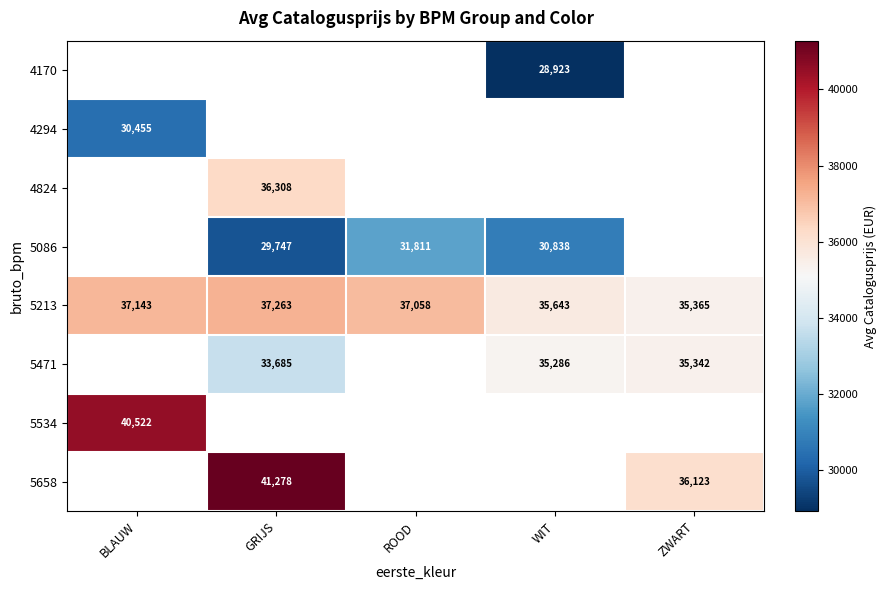

At which label is 5213 closest to 36314?

WIT